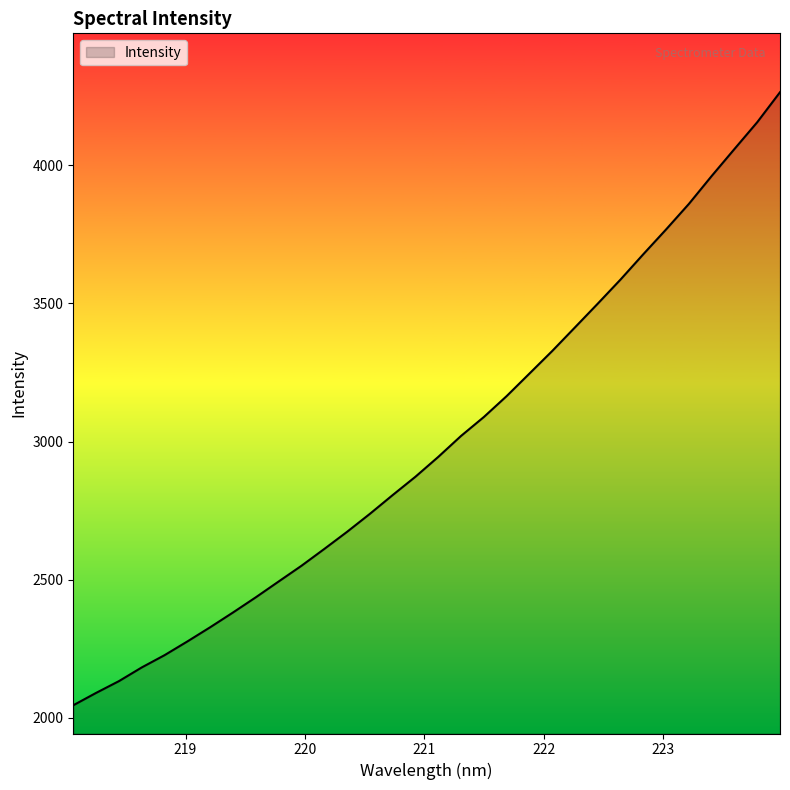

Count the number of data series in this chart.

1